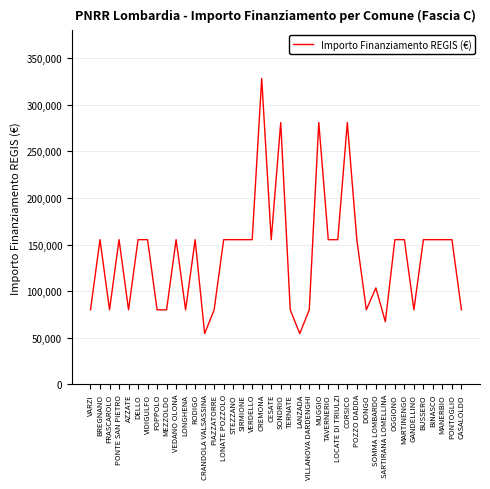

Where is the first local minimum?

FRASCAROLO